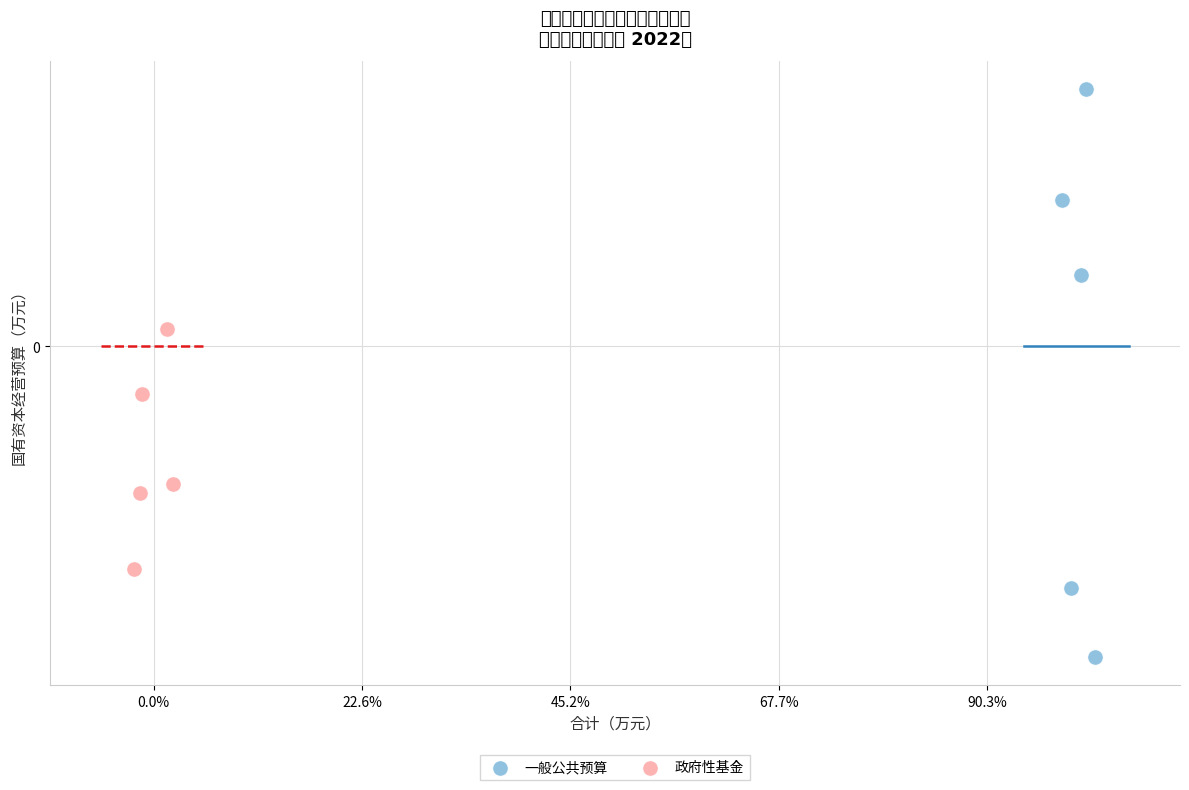

Which series has the largest Y range (max minus min)?

一般公共预算